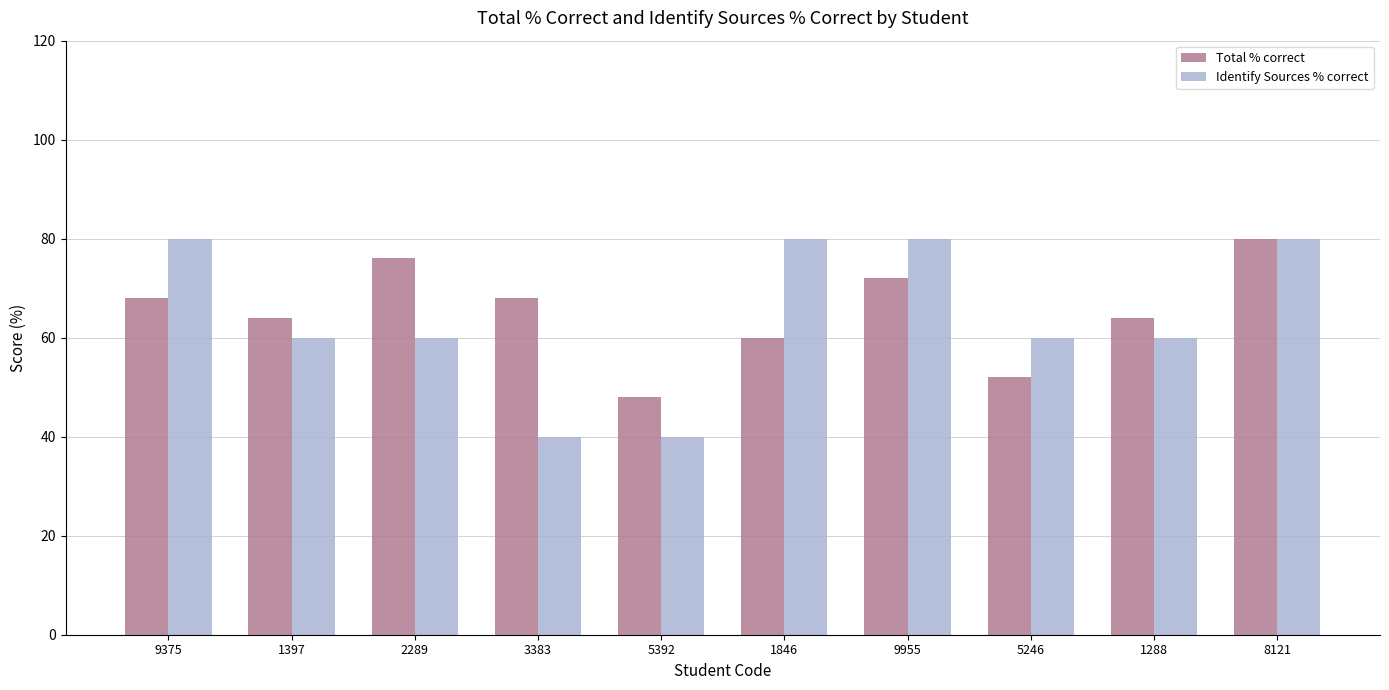

What is the difference between the maximum and minimum values in the Total % correct series?

32